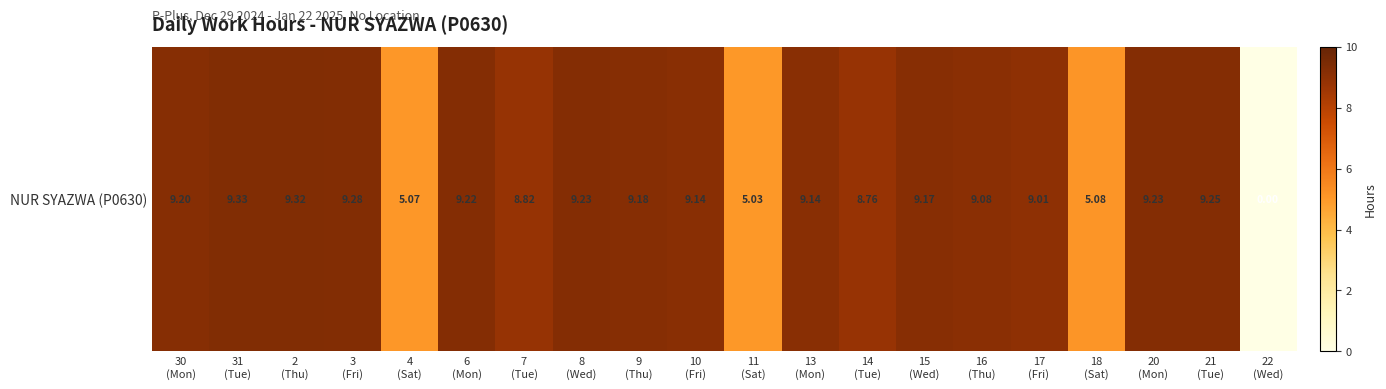

Where is the data nearest to the value 4?

11
(Sat)